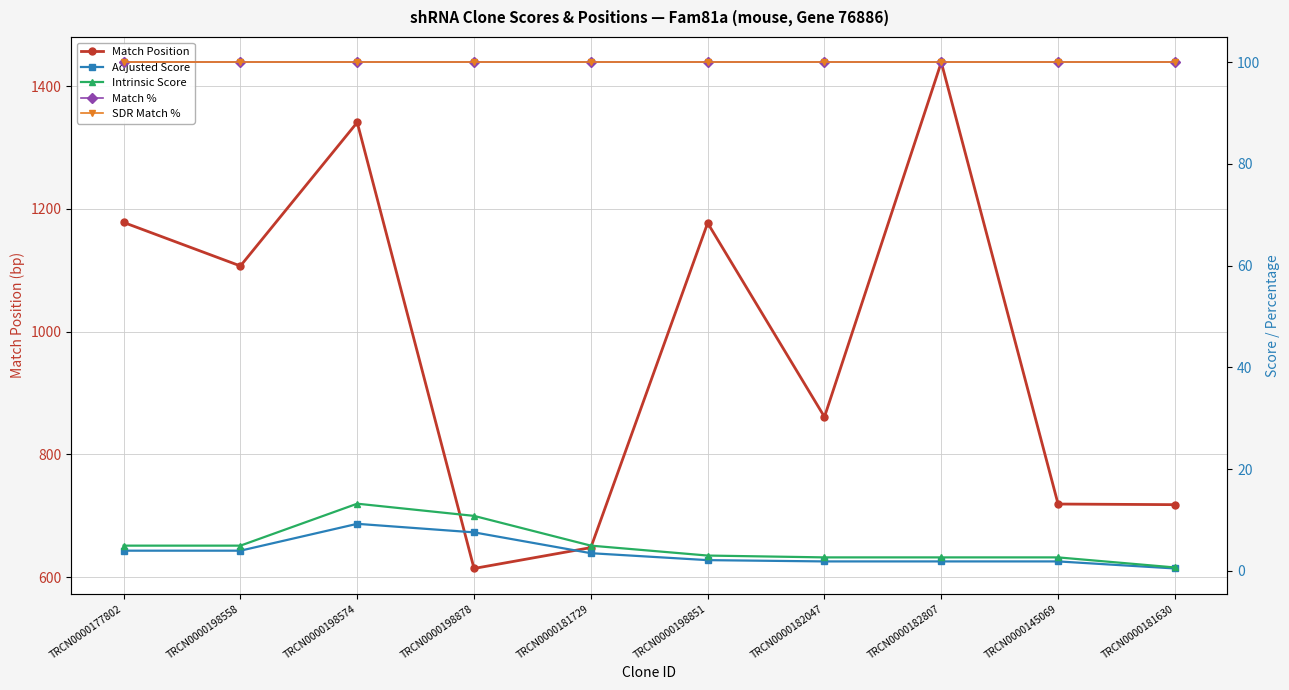

At how many categories does at least one series exceed 837?

6